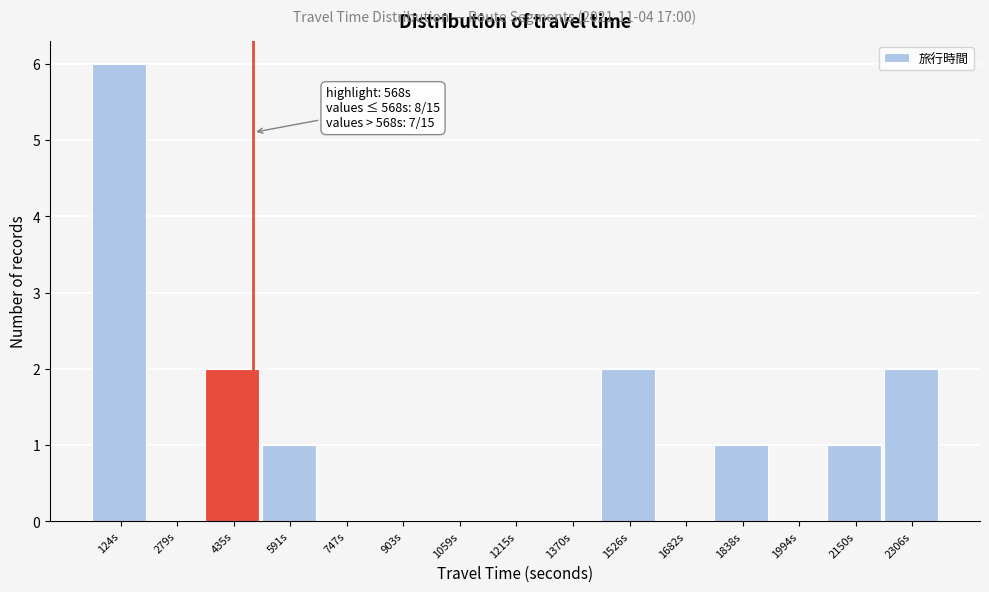

Reading right to left, list all the values displayed in this chart.

2306s=2	2150s=1	1994s=0	1838s=1	1682s=0	1526s=2	1370s=0	1215s=0	1059s=0	903s=0	747s=0	591s=1	435s=2	279s=0	124s=6